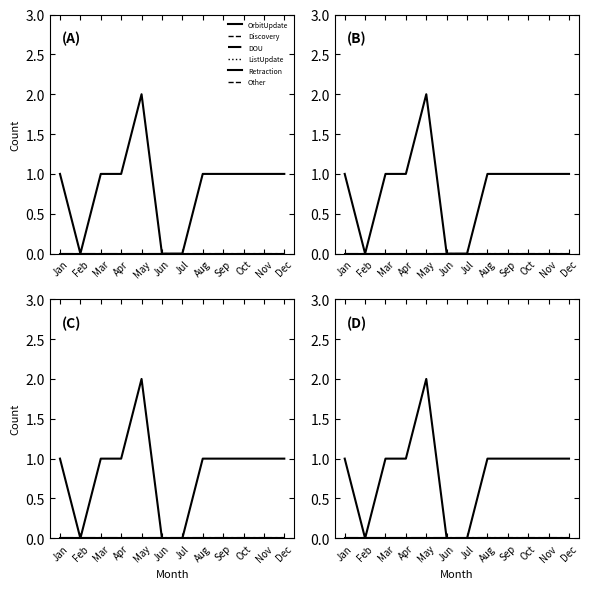

At which category is the sum across all series the highest?

May